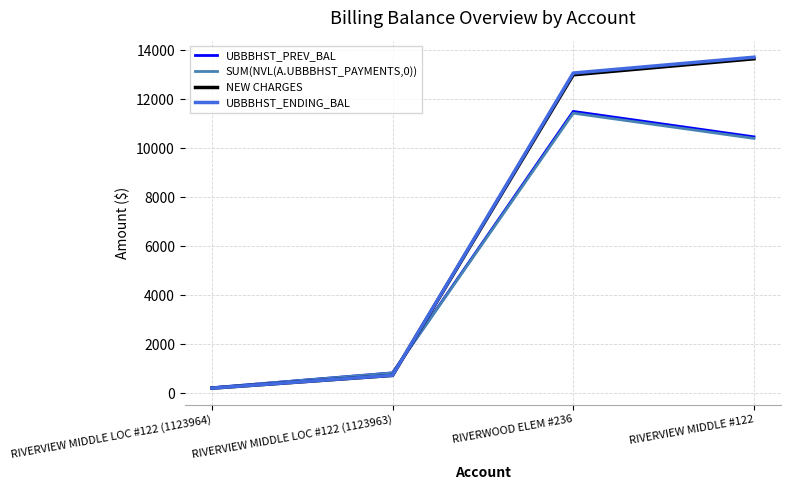

What is the difference between the highest and lowest values at RIVERVIEW MIDDLE #122?

3310.7